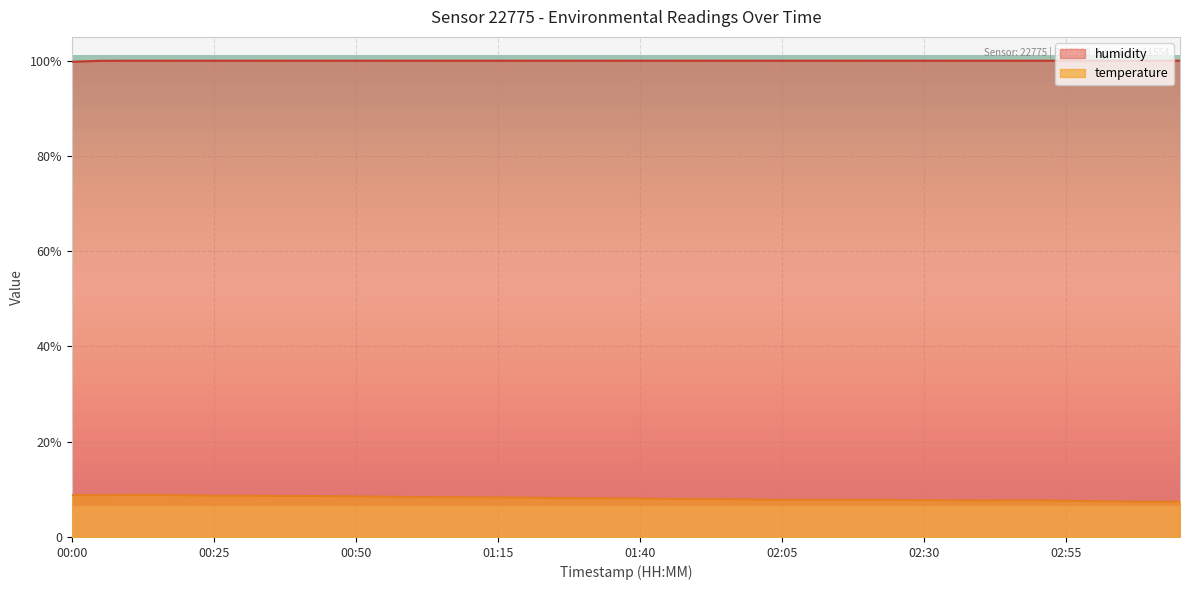

Reading left to right, what are all the values shown in this chart?

temperature: 00:00=8.8	00:05=8.8	00:10=8.8	00:15=8.8	00:20=8.8	00:25=8.7	00:30=8.7	00:35=8.6	00:40=8.6	00:45=8.6	00:50=8.5	00:55=8.5	01:00=8.4	01:05=8.4	01:10=8.3	01:15=8.3	01:20=8.3	01:25=8.2	01:30=8.1	01:35=8.1	01:40=8.1	01:45=8.0	01:50=8.0	01:55=8.0	02:00=7.9	02:05=7.8	02:10=7.8	02:15=7.8	02:20=7.8	02:25=7.8	02:30=7.7	02:35=7.7	02:40=7.7	02:45=7.7	02:50=7.7	02:55=7.6	03:00=7.5	03:05=7.4	03:10=7.4	03:15=7.4
humidity: 00:00=99.8	00:05=100.0	00:10=100.0	00:15=100.0	00:20=100.0	00:25=100.0	00:30=100.0	00:35=100.0	00:40=100.0	00:45=100.0	00:50=100.0	00:55=100.0	01:00=100.0	01:05=100.0	01:10=100.0	01:15=100.0	01:20=100.0	01:25=100.0	01:30=100.0	01:35=100.0	01:40=100.0	01:45=100.0	01:50=100.0	01:55=100.0	02:00=100.0	02:05=100.0	02:10=100.0	02:15=100.0	02:20=100.0	02:25=100.0	02:30=100.0	02:35=100.0	02:40=100.0	02:45=100.0	02:50=100.0	02:55=100.0	03:00=100.0	03:05=100.0	03:10=100.0	03:15=100.0